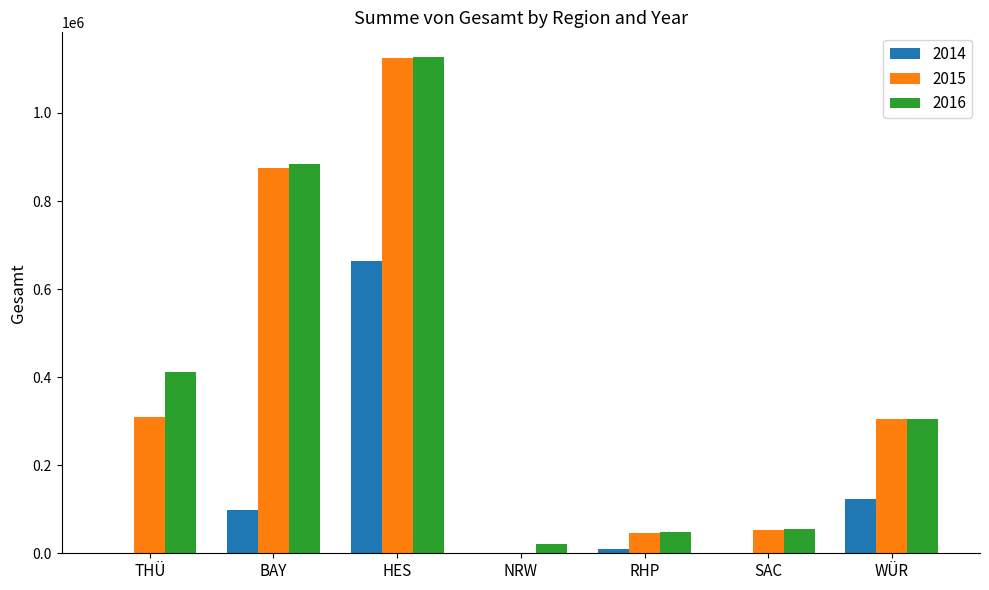

The value of 2014 at BAY is 98158.5. True or false?

True